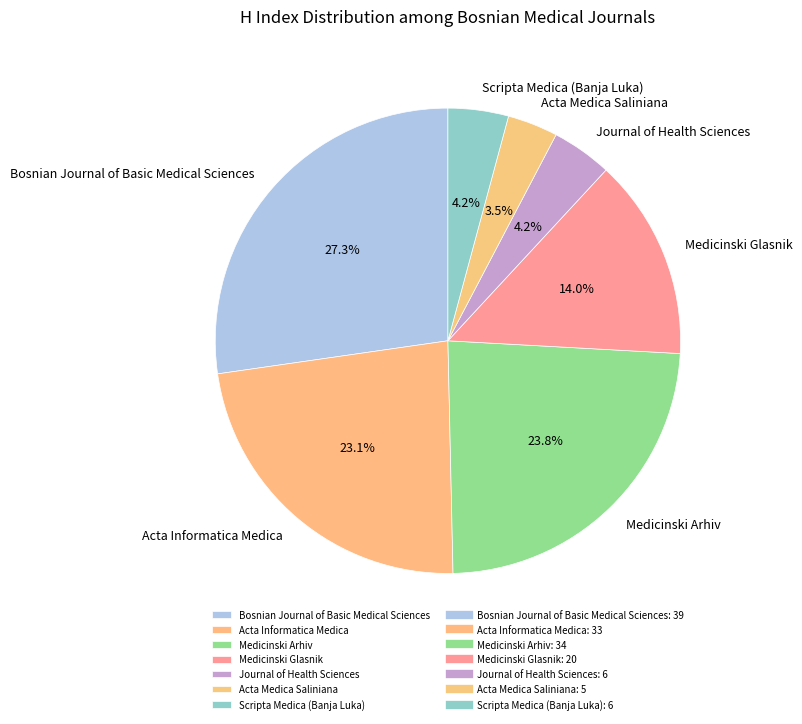

How many segments does this pie chart have?

7